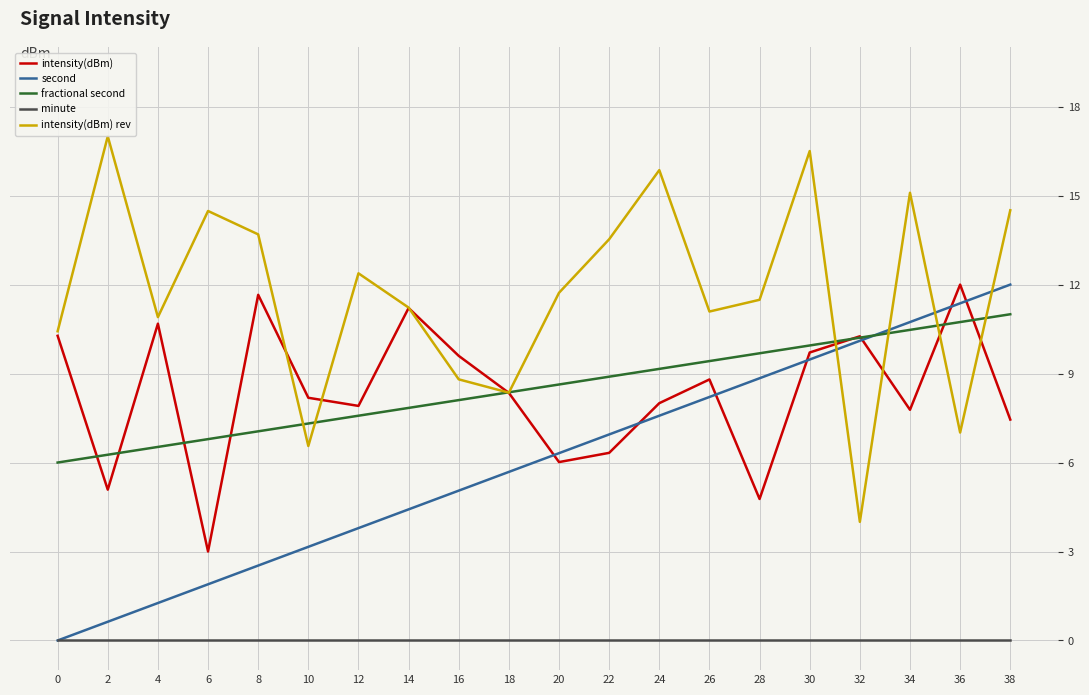

True or false: intensity(dBm) has a value of 14.3 at 26.

False